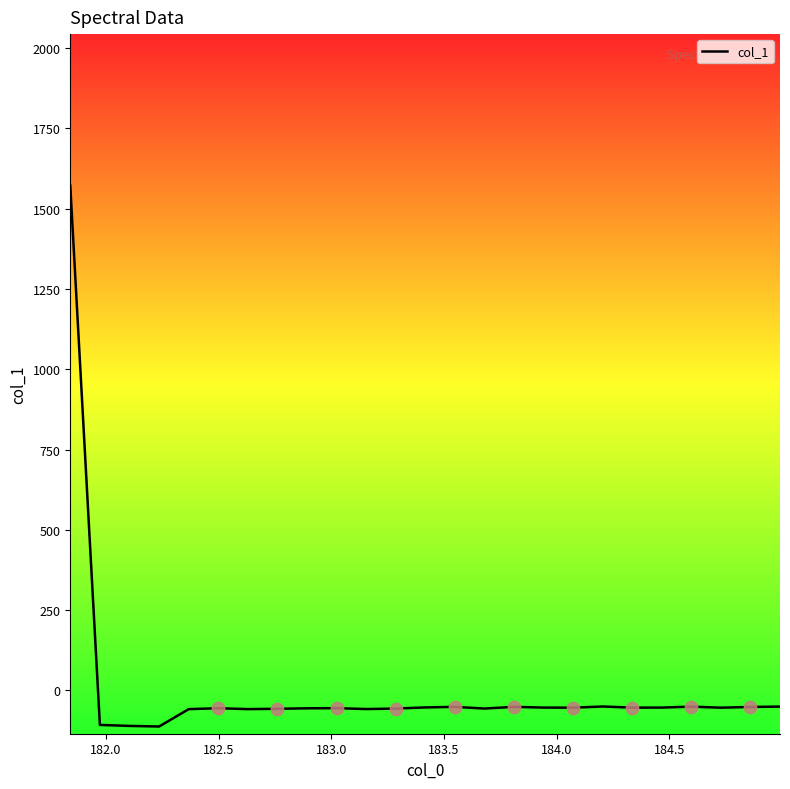

What is the difference between the maximum and minimum values?

1684.3